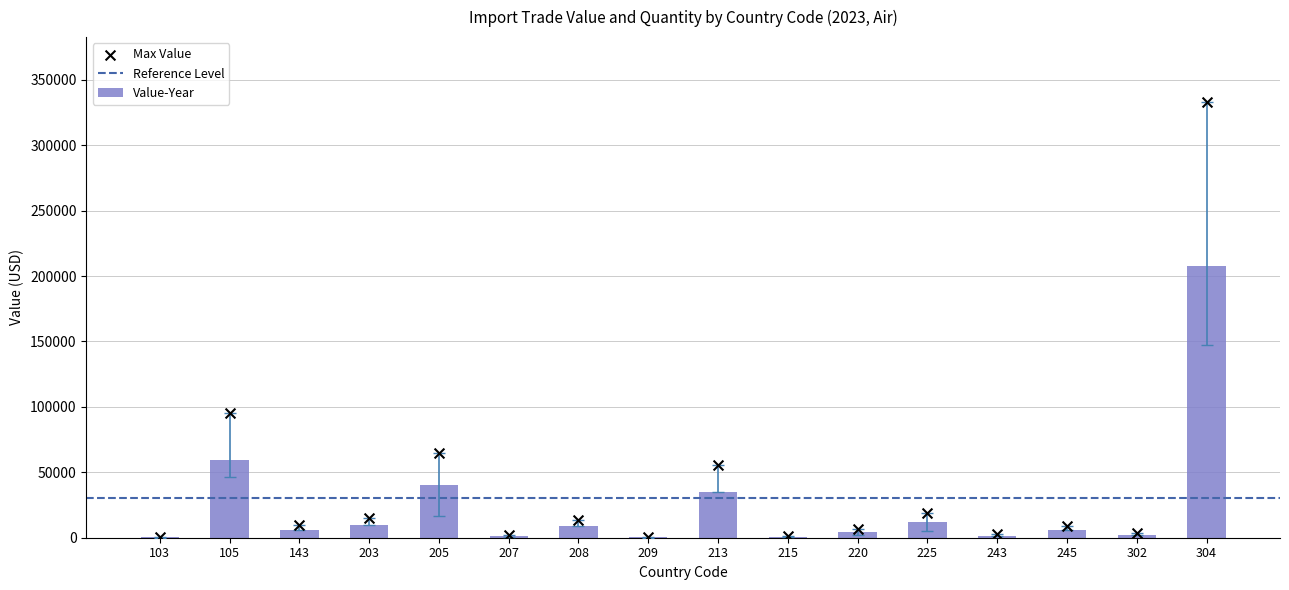

At how many categories does at least one series exceed 25393?

4